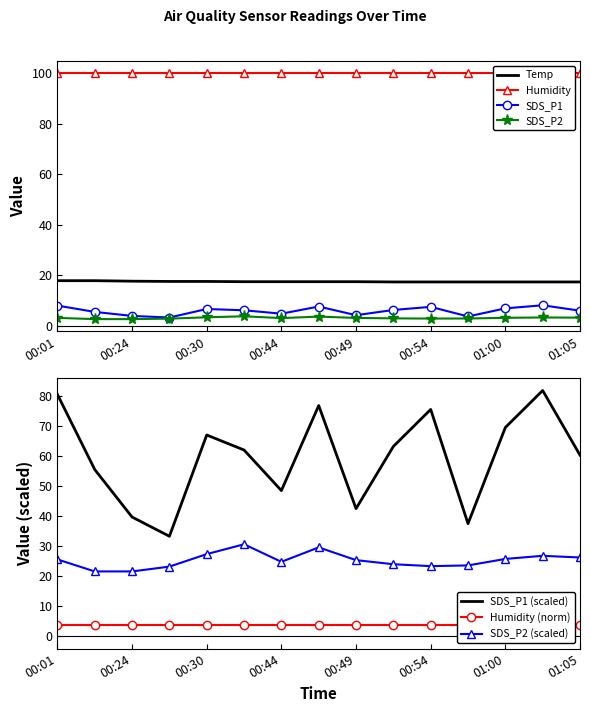

Is it true that SDS_P1 equals 94.7 at 00:30?

False